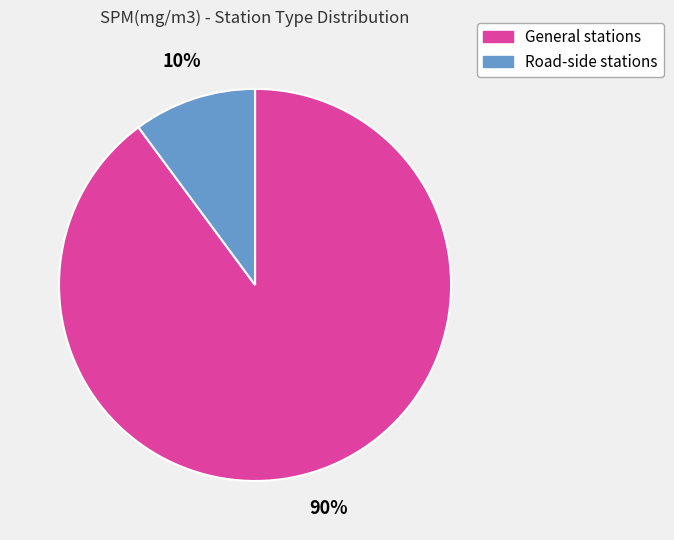

Is there any slice that represents more than half of the pie?

Yes